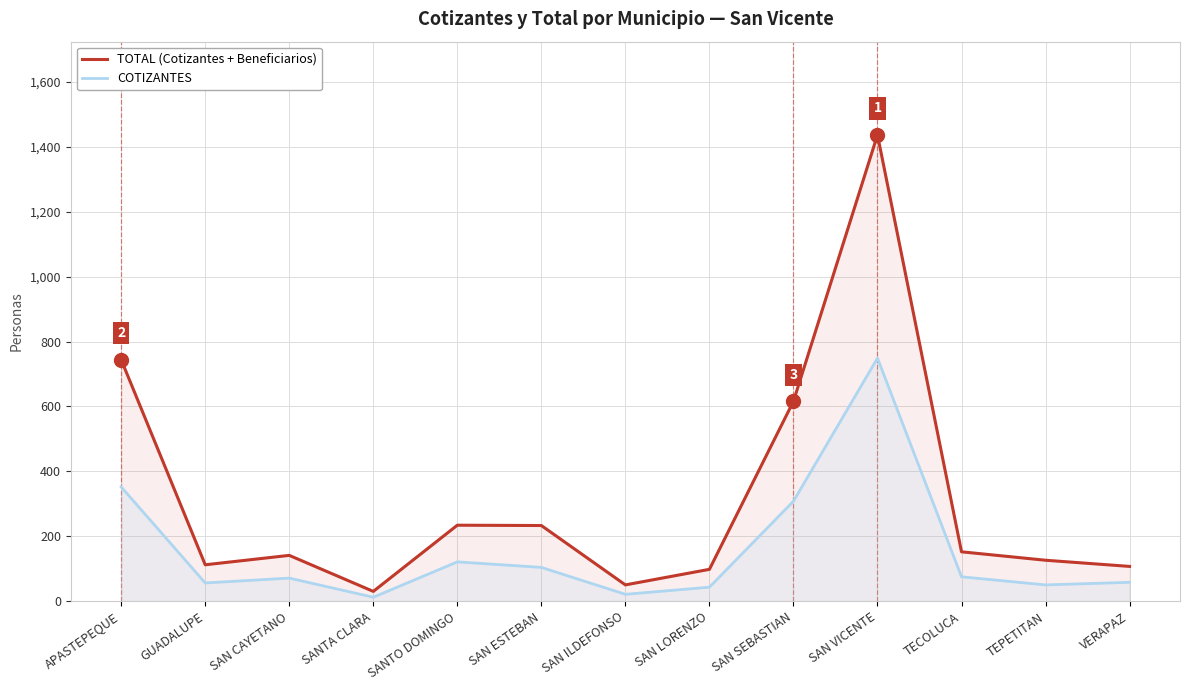

What is the lowest value of the COTIZANTES series?

12